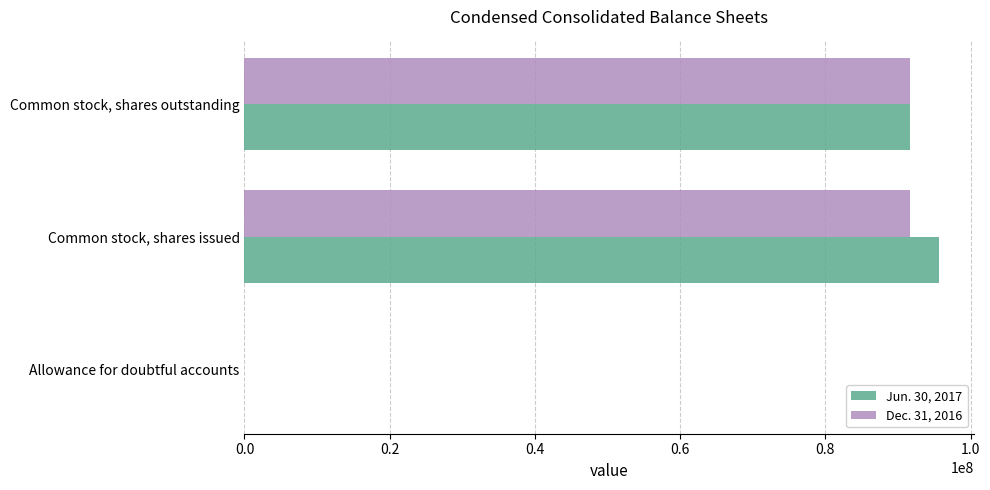

True or false: Dec. 31, 2016 has a value of 91708839 at Common stock, shares outstanding.

True